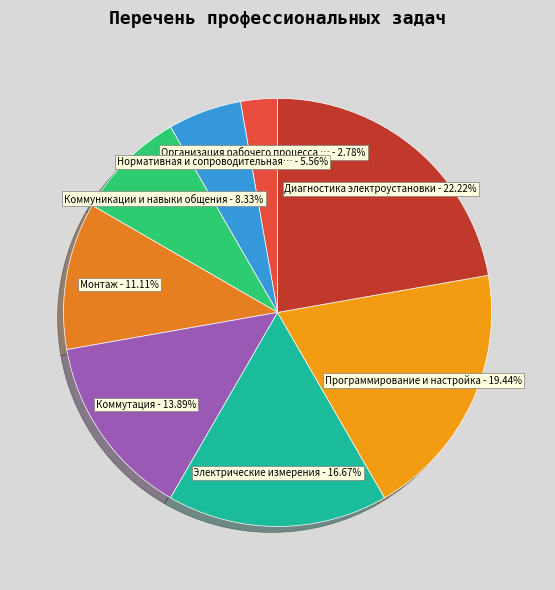

Which category has the biggest portion of the pie?

Диагностика электроустановки